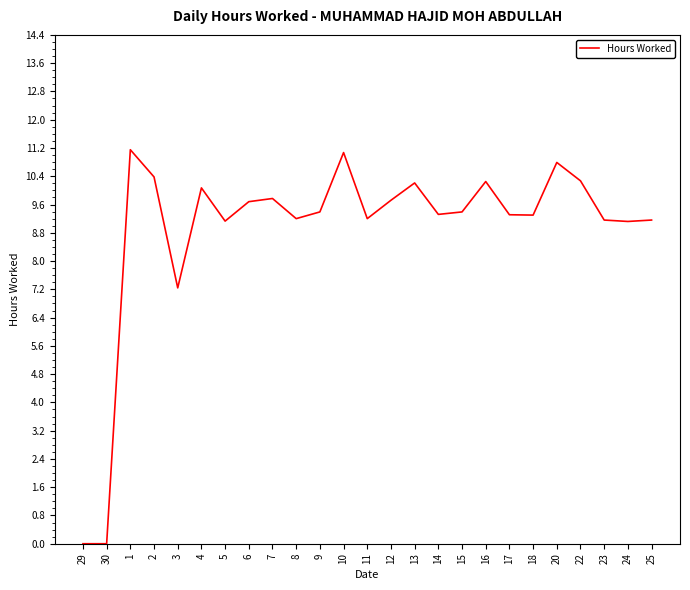

Where is the data nearest to the value 5?

3